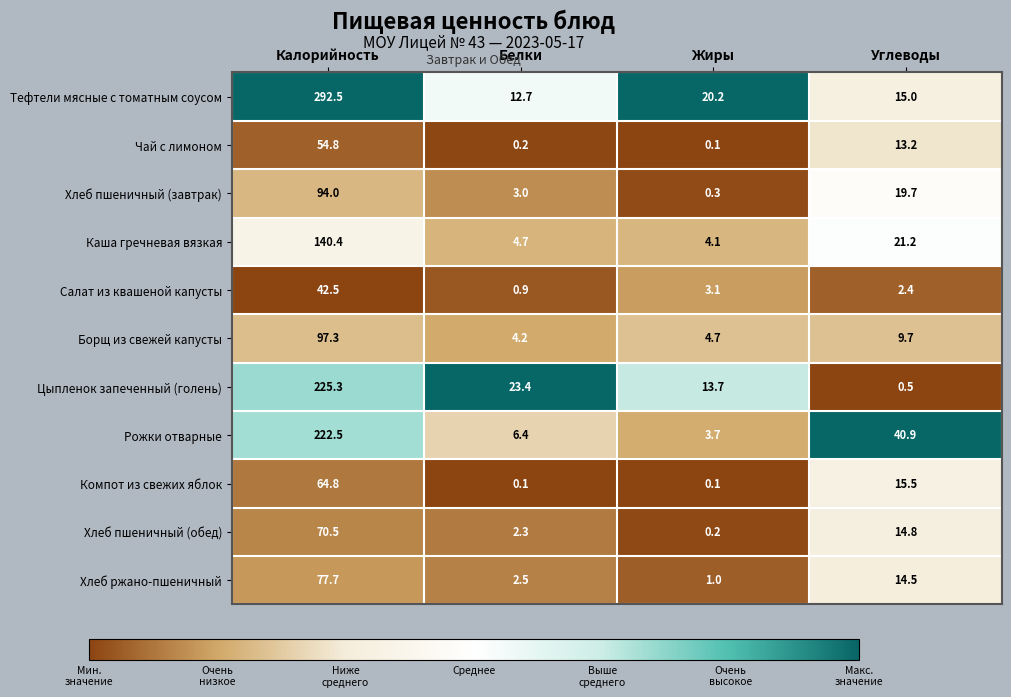

How many series are shown in this chart?

11